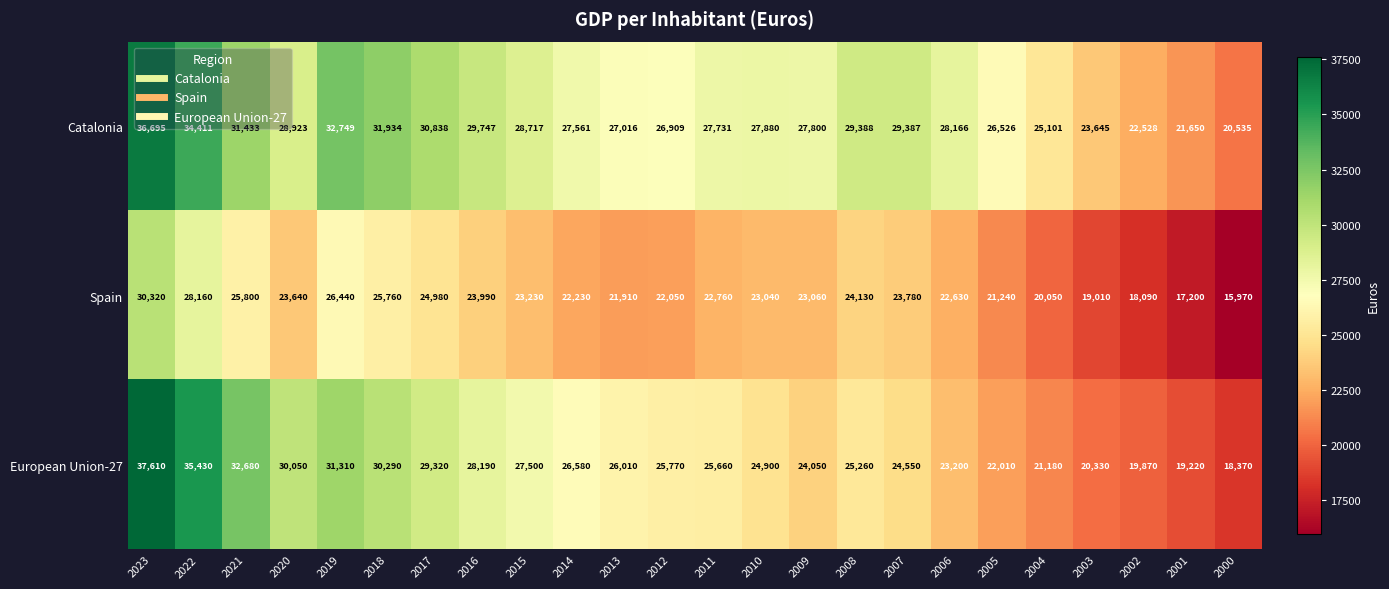

What value does the Catalonia series have at 2017, to the nearest 10?

30840